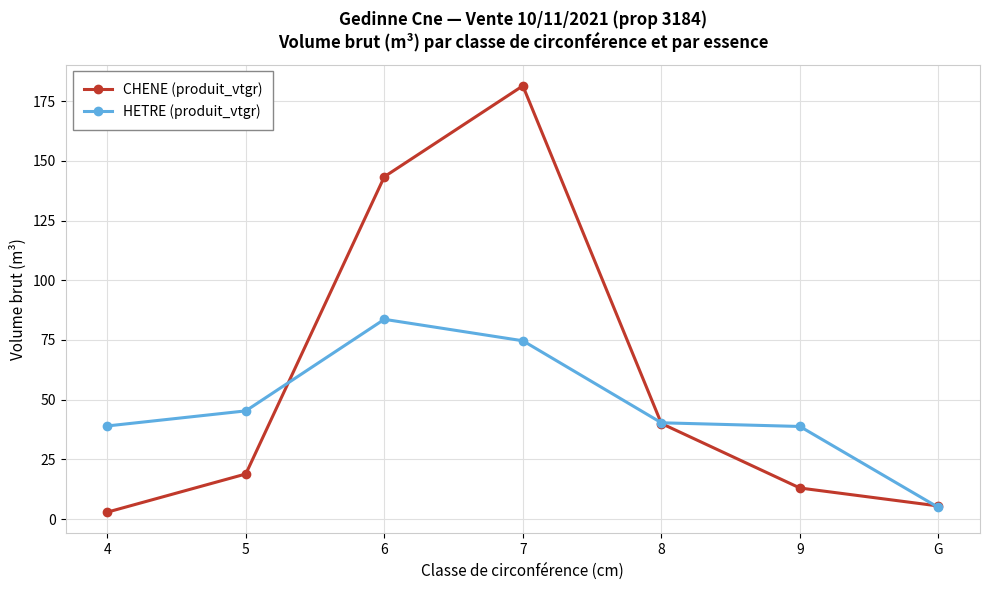

What is the average value of the CHENE (produit_vtgr) series?

57.9